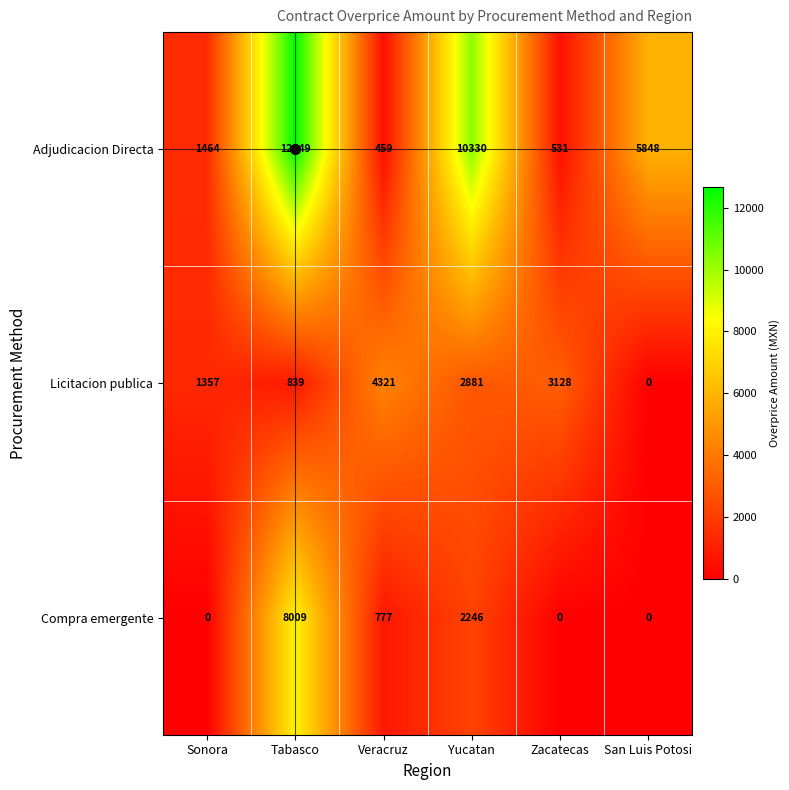

True or false: Licitacion publica has a value of 4742 at Zacatecas.

False